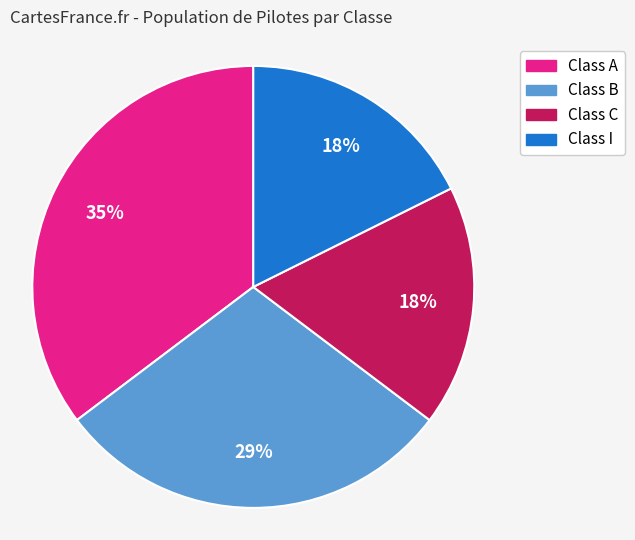

Which category has the biggest portion of the pie?

Class A